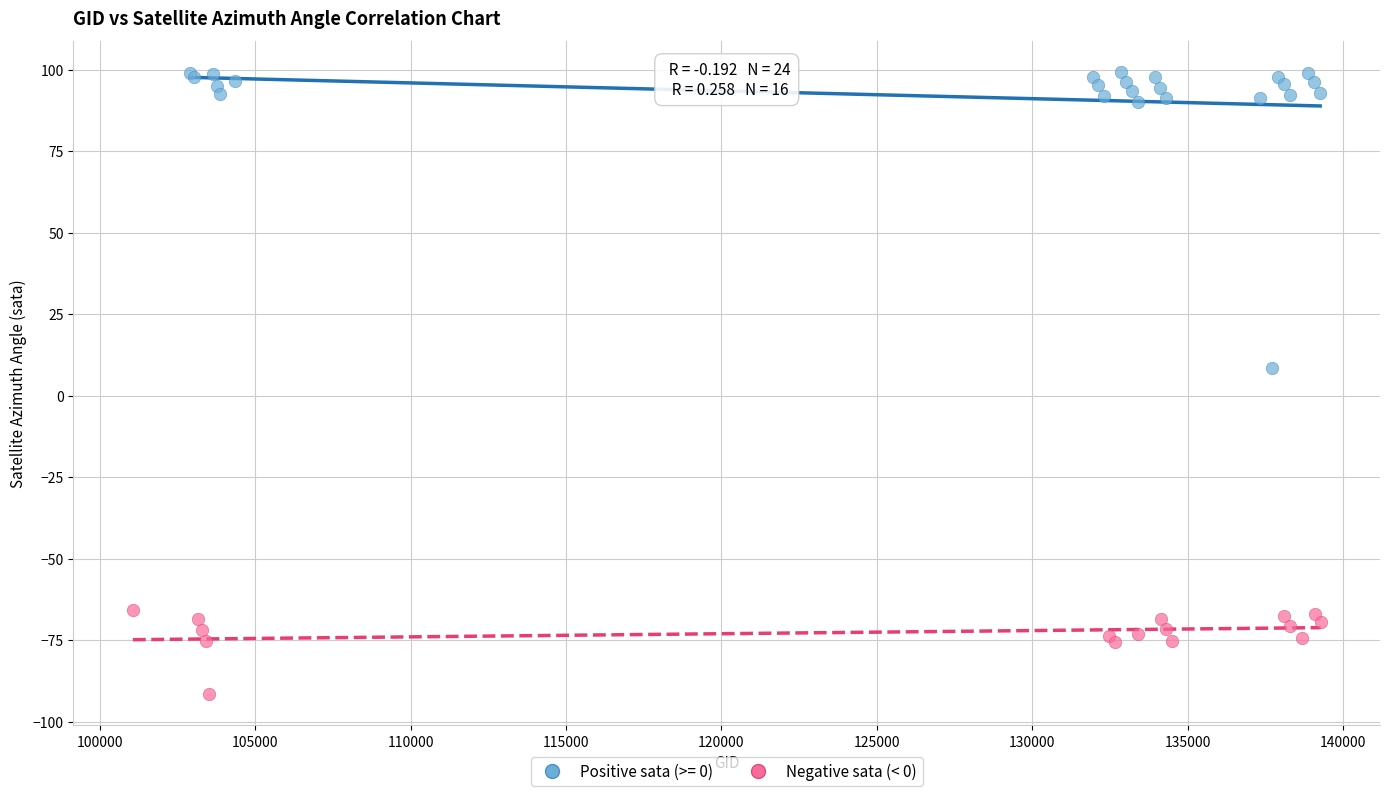

Which series contains the highest Y value?

Positive sata (>= 0)